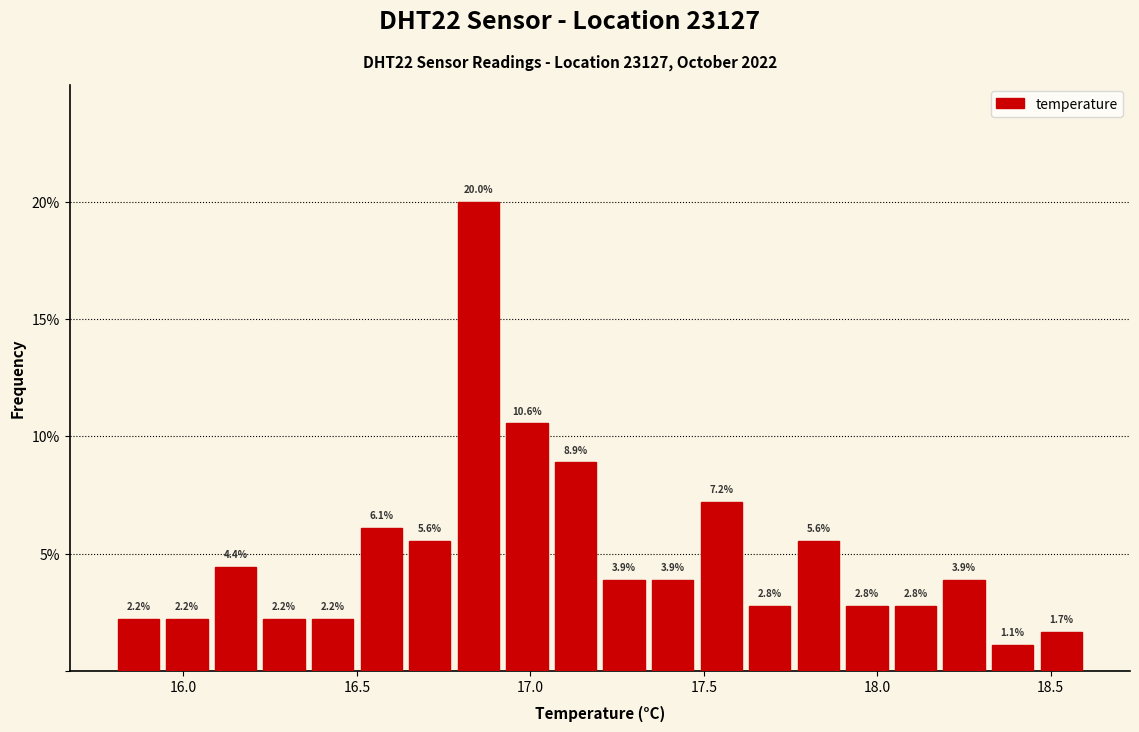

Around what value on the x-axis is the tallest bar? Give the approximate position of its centre, as read against the axis.

16.85